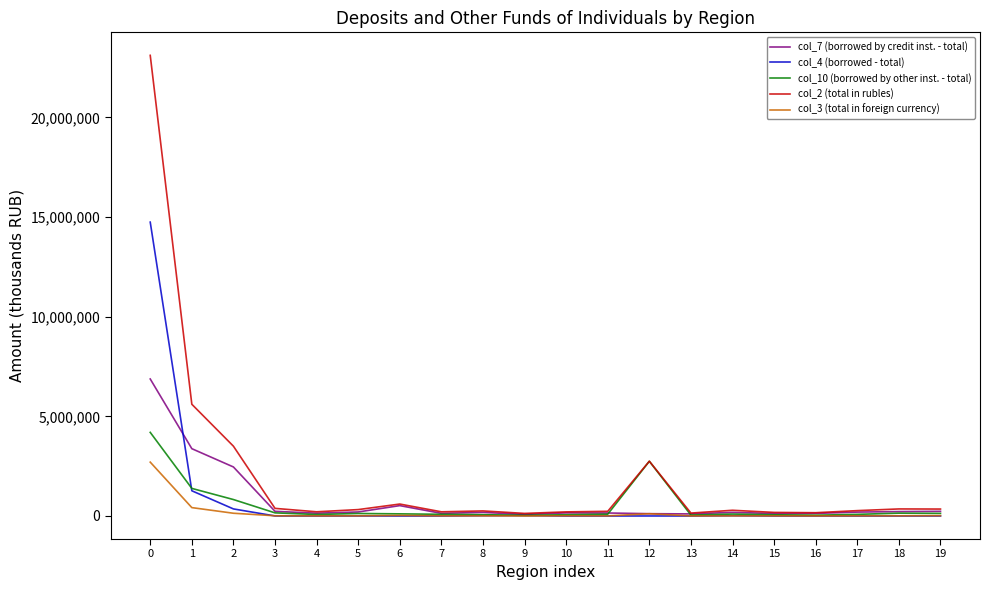

Which series has the widest spread of values?

col_2 (total in rubles)